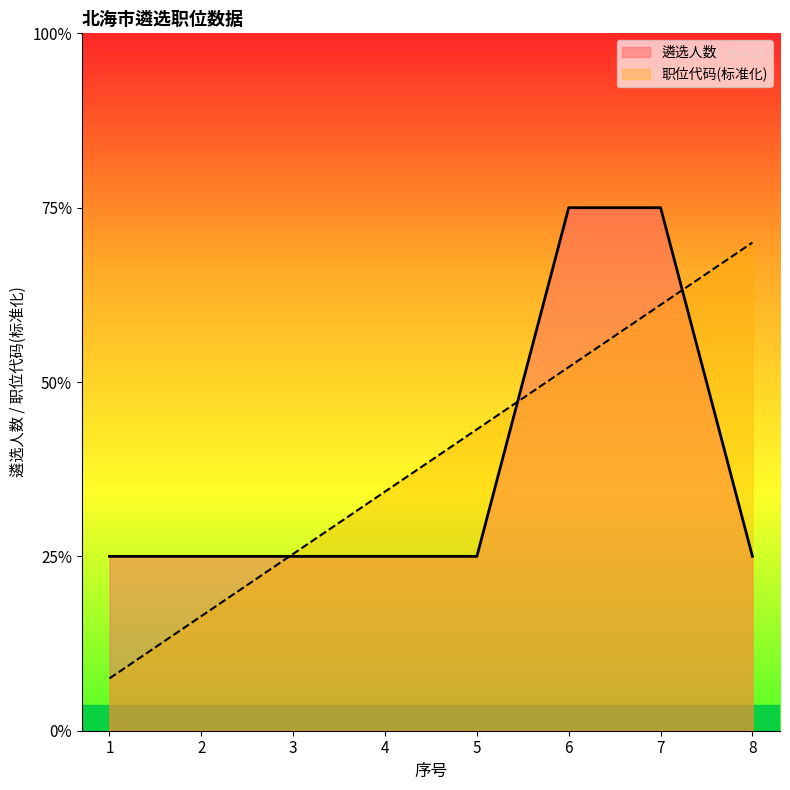

At which label does 遴选人数 reach its peak?

6